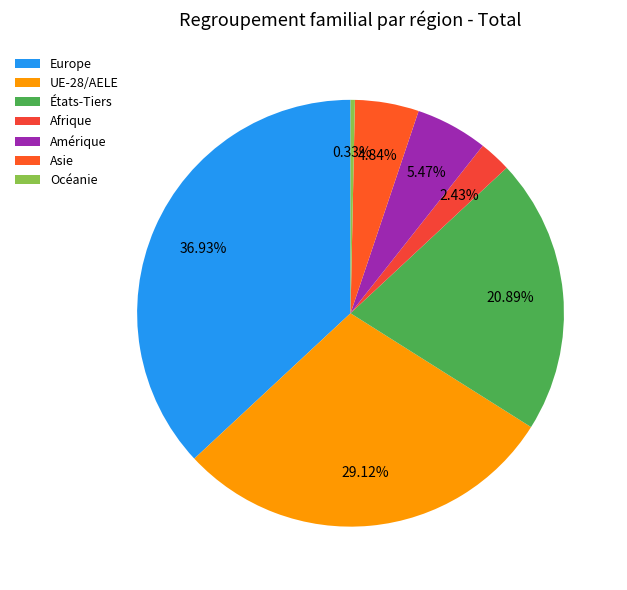

Which category has the biggest portion of the pie?

Europe